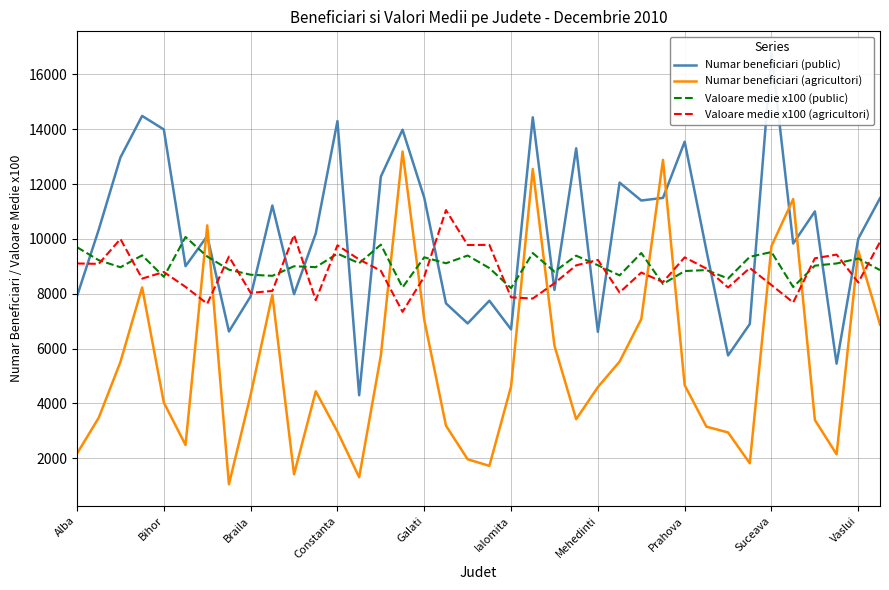

The Valoare medie x100 (public) series shows 8245.0 at 33. True or false?

True